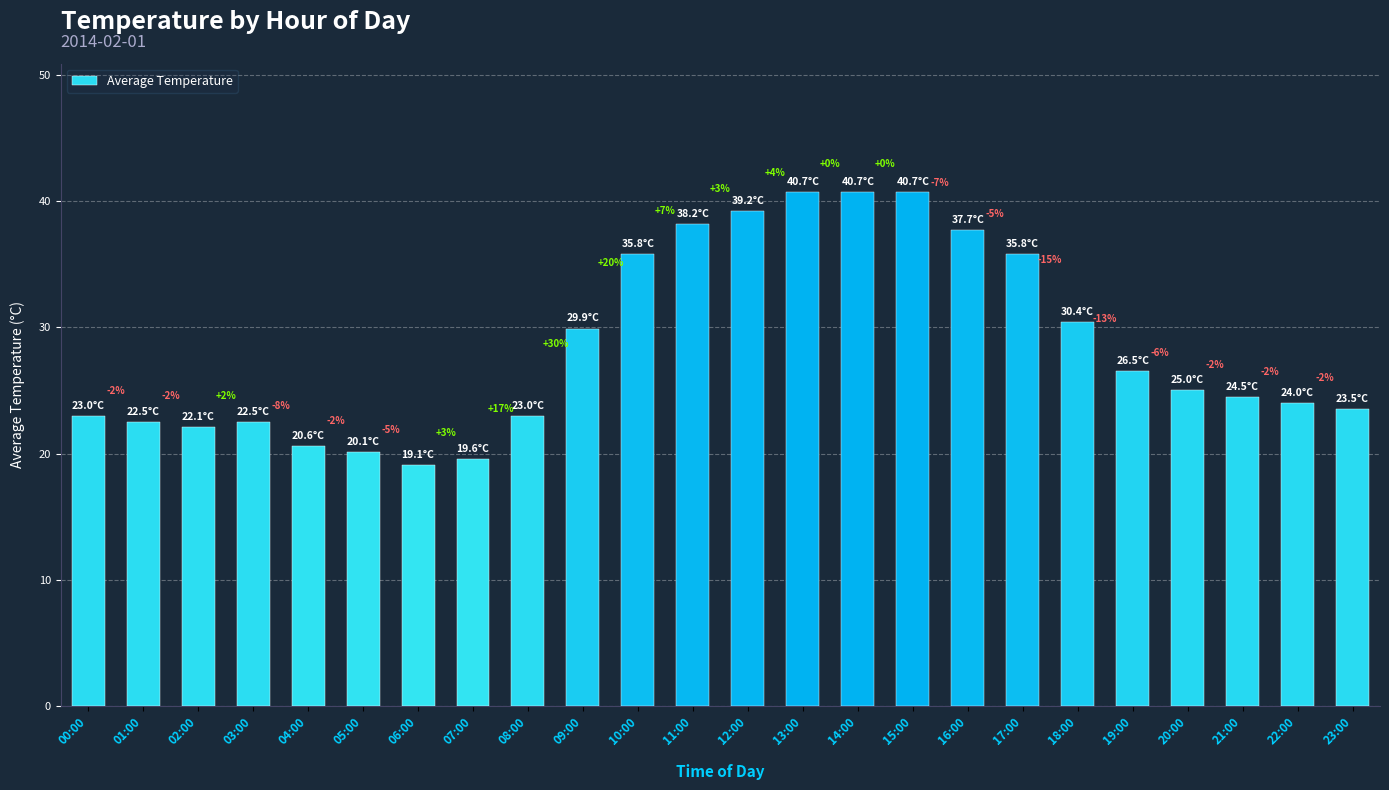

What is the value of the 3rd bar from the left?

22.1